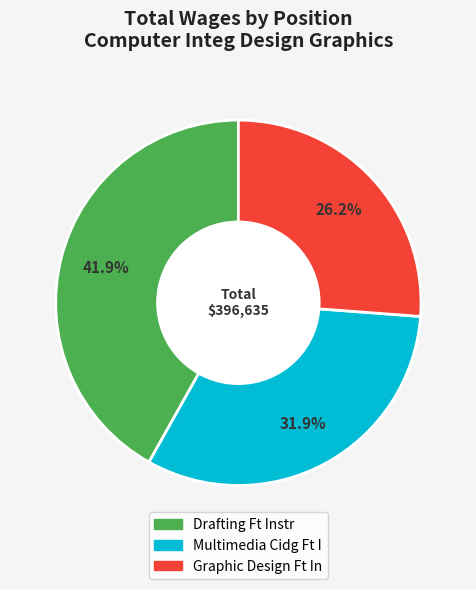

To the nearest percent, what is the average slice percentage?

33%